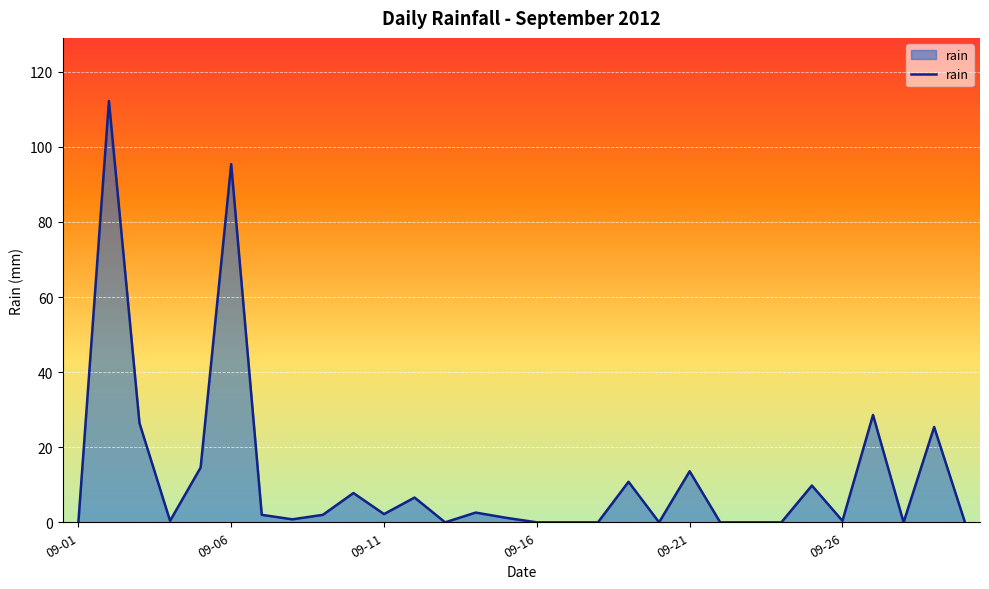

What is the greatest value displayed?

112.2